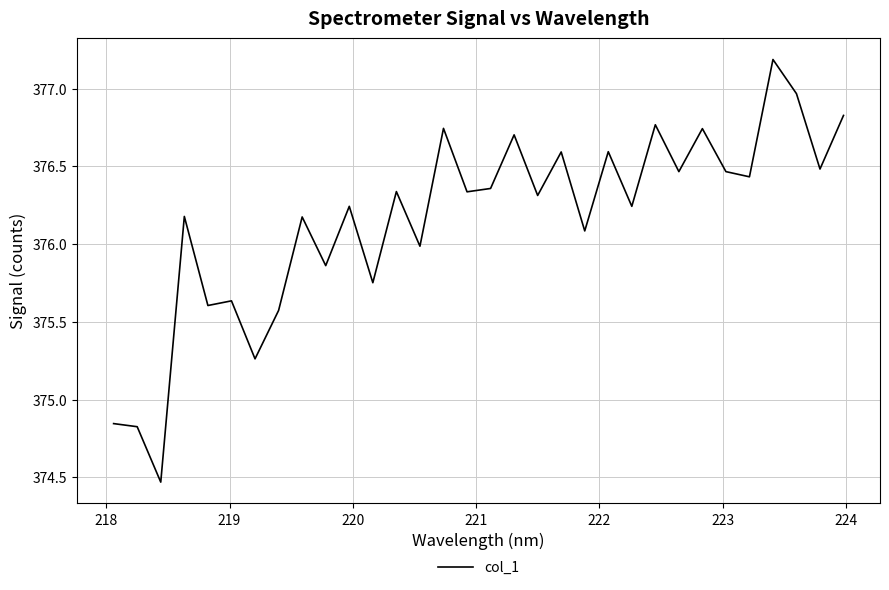

What is the maximum value shown in the chart?

377.2